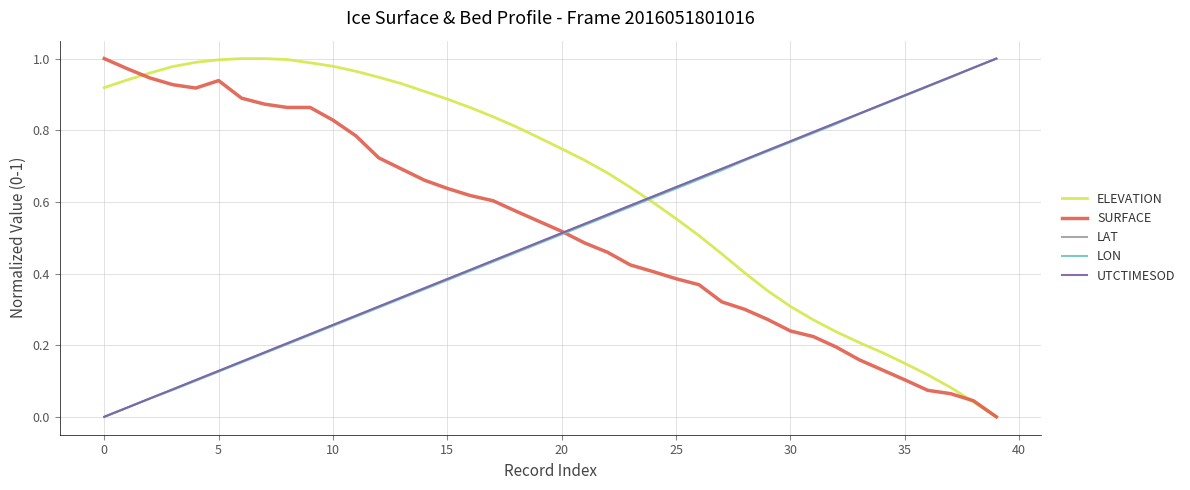

How many times do LAT and ELEVATION cross each other?

1